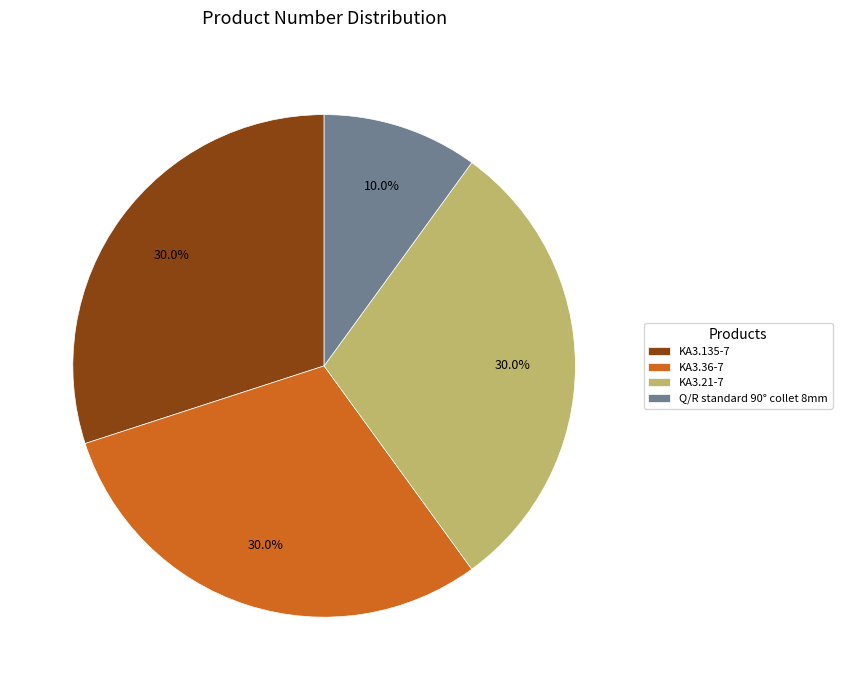

To the nearest percent, what is the combined percentage of KA3.21-7 and KA3.135-7?

60%